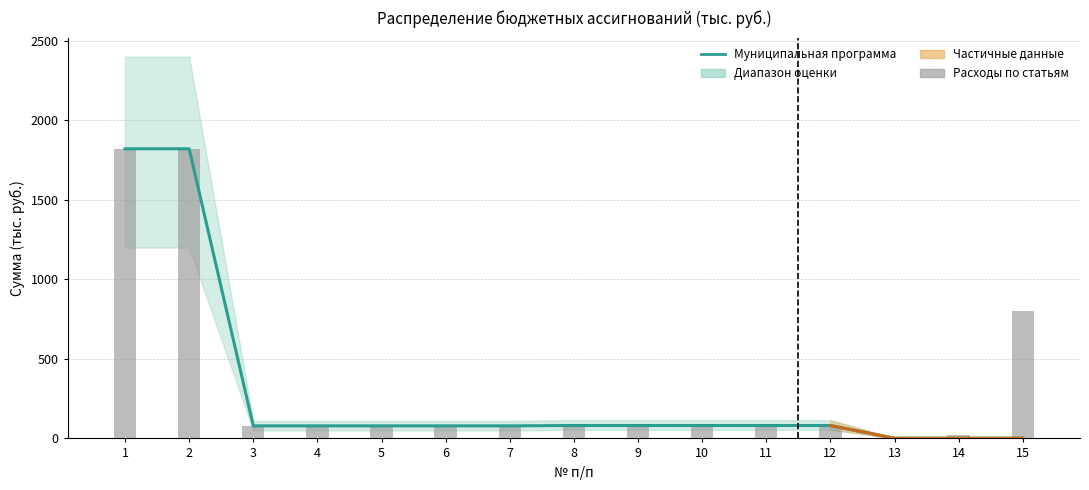

Between 4 and 9, which series saw the biggest shift?

Муниципальная программа